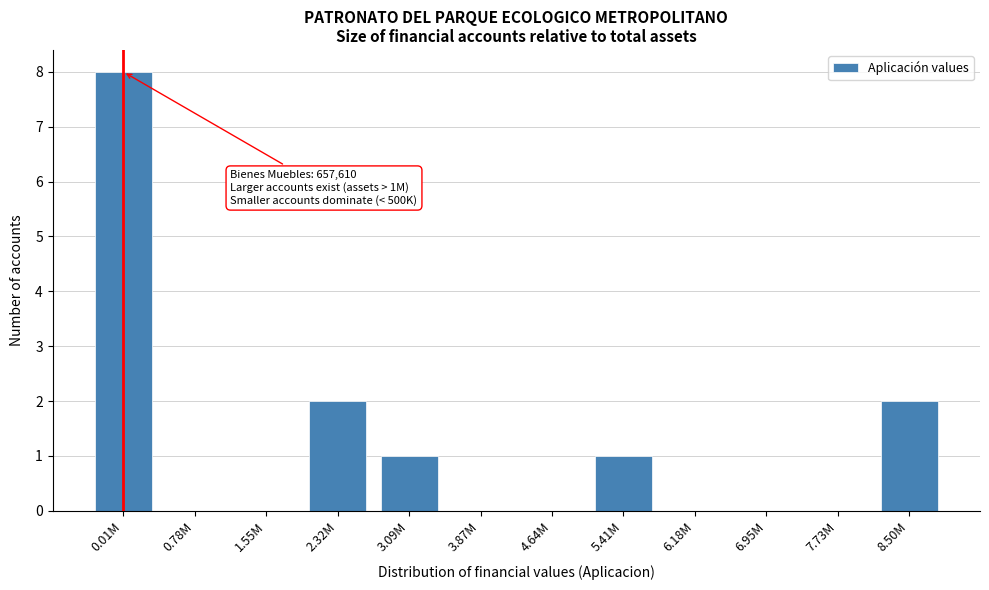

Reading left to right, transcribe all the data shown in this chart.

0.01M=8	0.78M=0	1.55M=0	2.32M=2	3.09M=1	3.87M=0	4.64M=0	5.41M=1	6.18M=0	6.95M=0	7.73M=0	8.50M=2